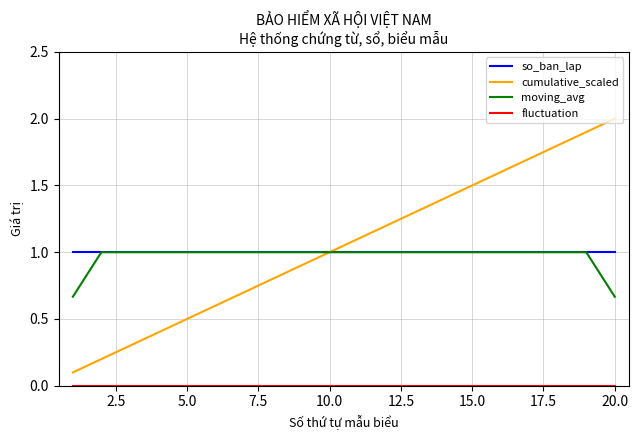

What is the maximum value shown in the chart?

2.0